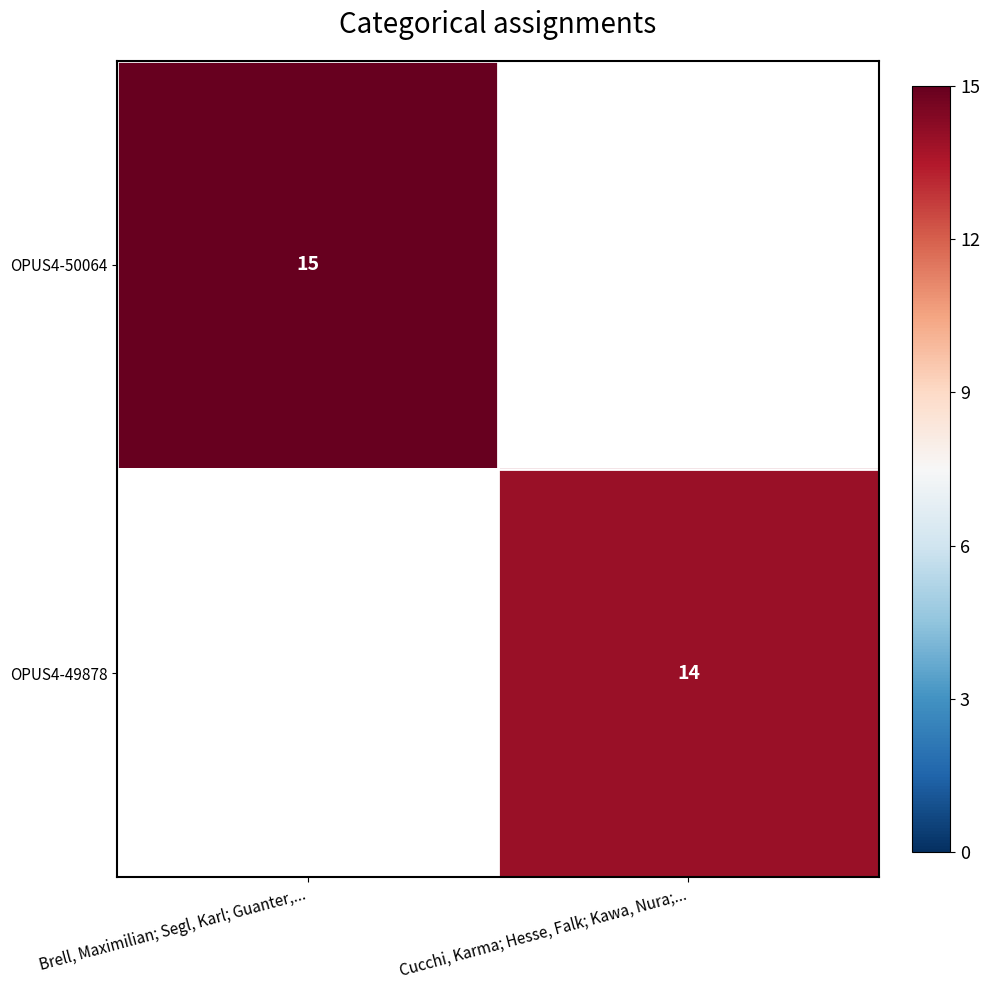

The OPUS4-50064 series shows 15 at Brell, Maximilian; Segl, Karl; Guanter,.... True or false?

True